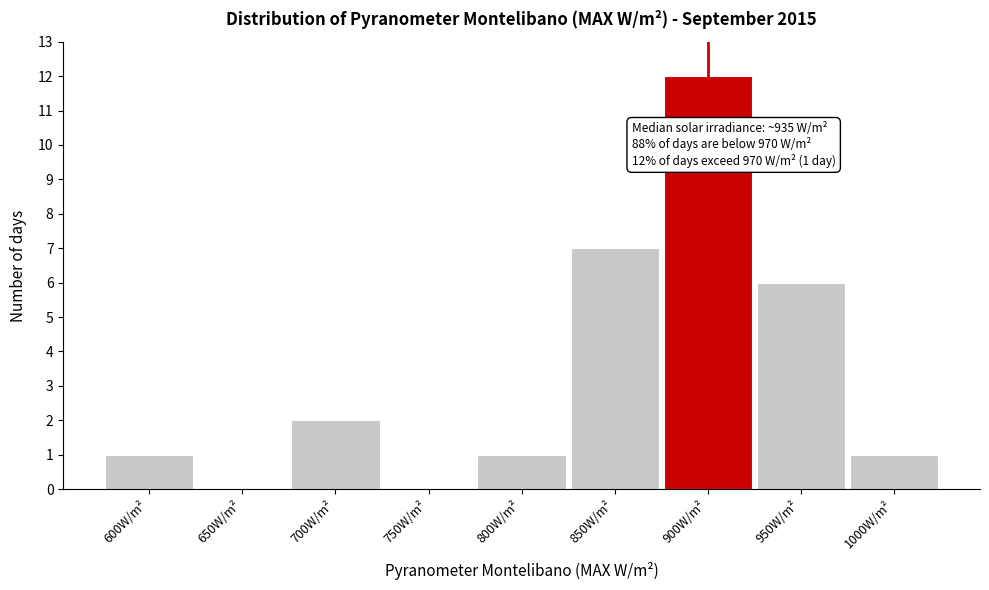

Reading left to right, what are all the values shown in this chart?

600W/m²=1	650W/m²=0	700W/m²=2	750W/m²=0	800W/m²=1	850W/m²=7	900W/m²=12	950W/m²=6	1000W/m²=1